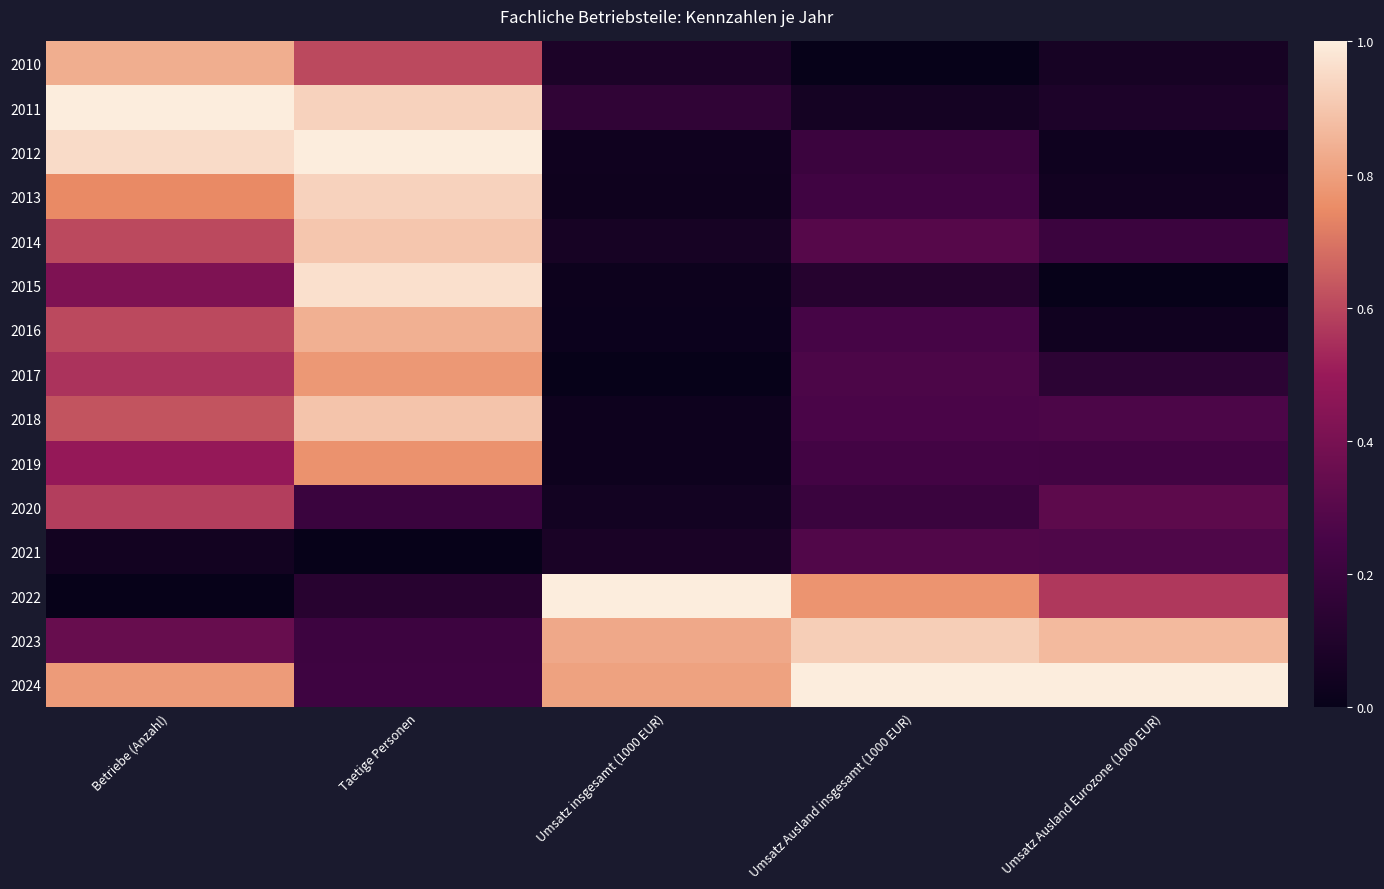

Which has a higher value, Taetige Personen or Betriebe (Anzahl)?

Betriebe (Anzahl)